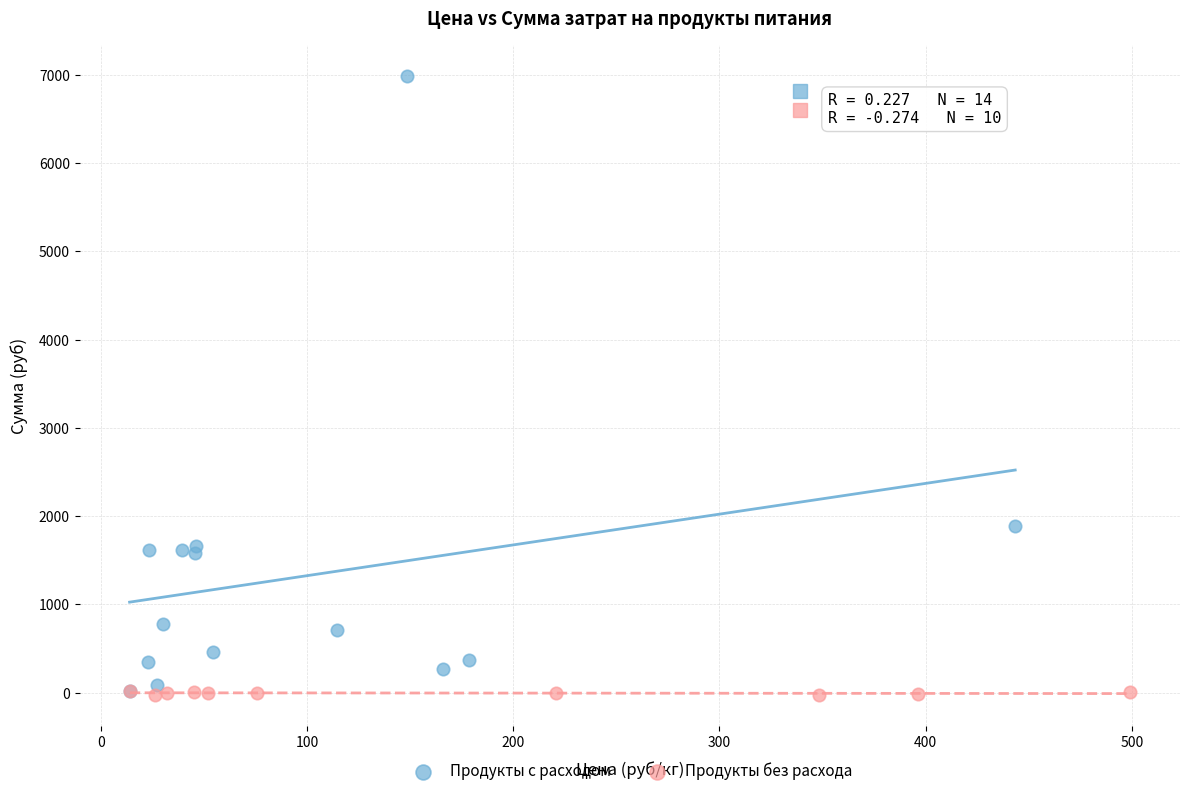

Which series has the largest Y range (max minus min)?

Продукты с расходом